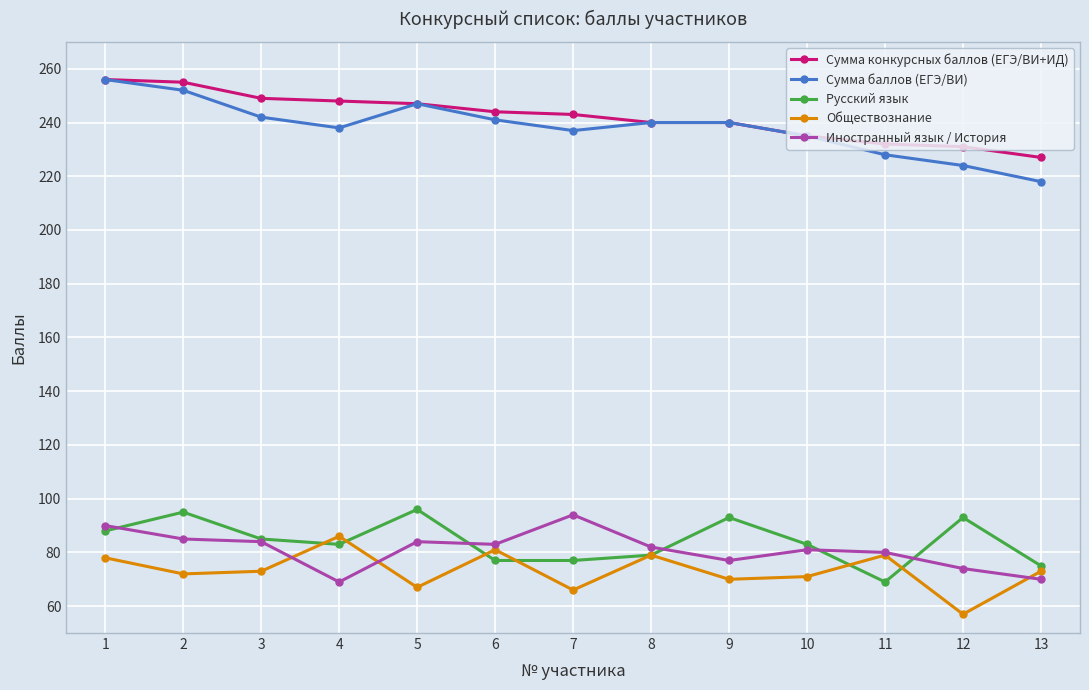

How many series are shown in this chart?

5